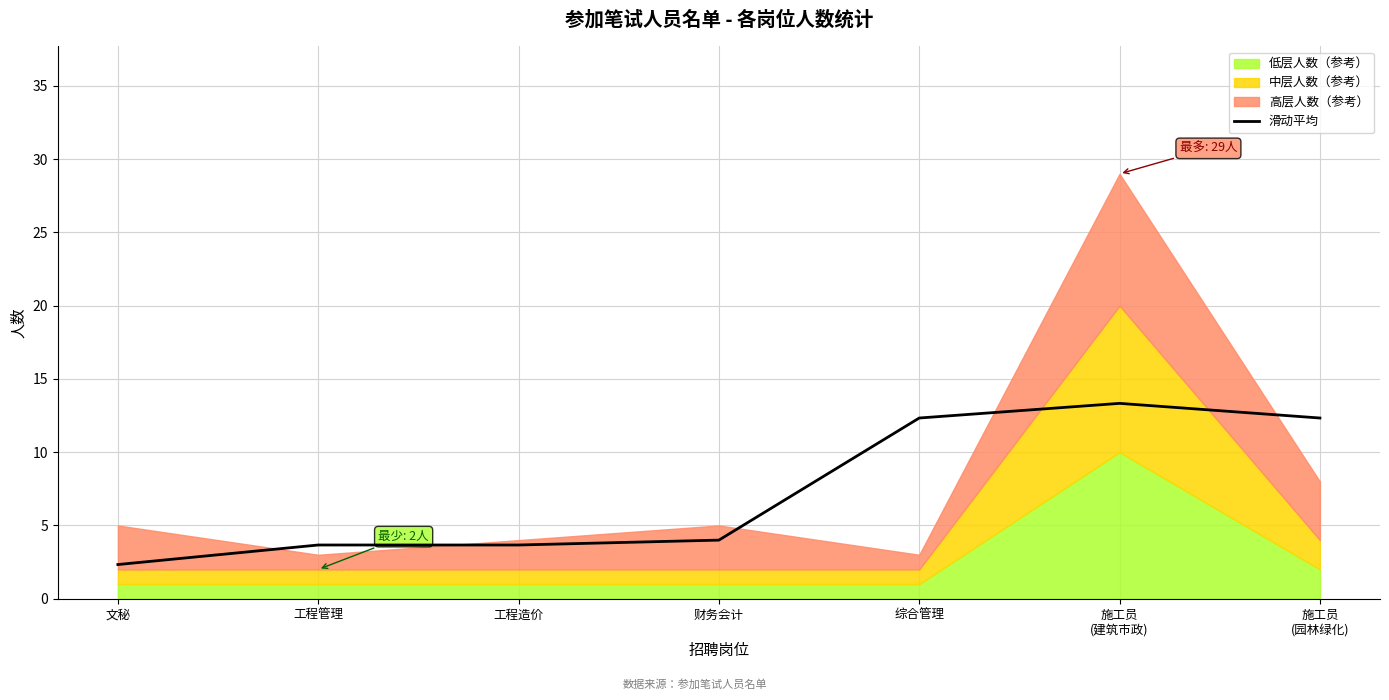

What is the sum of the values at 施工员
(园林绿化) and 文秘?

14.7